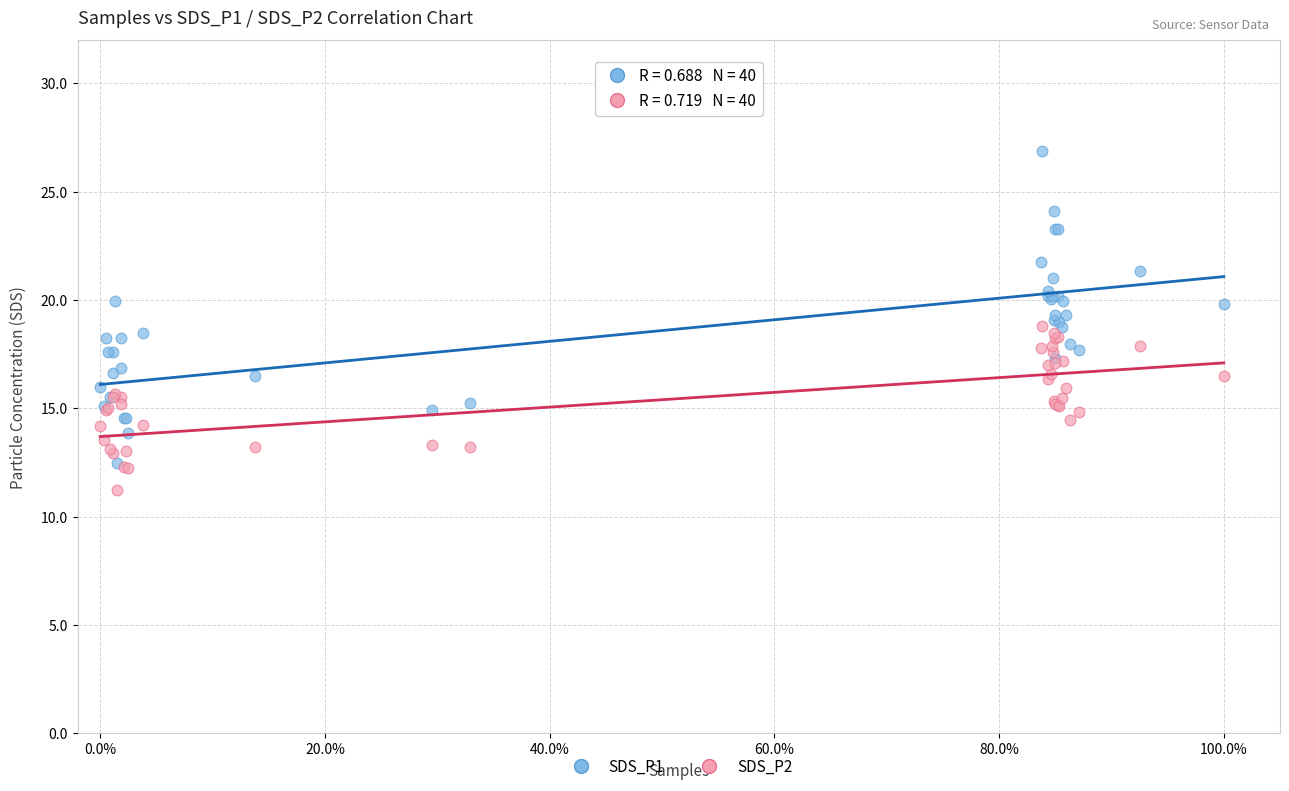

What are all the series names shown in the legend?

SDS_P1, SDS_P2